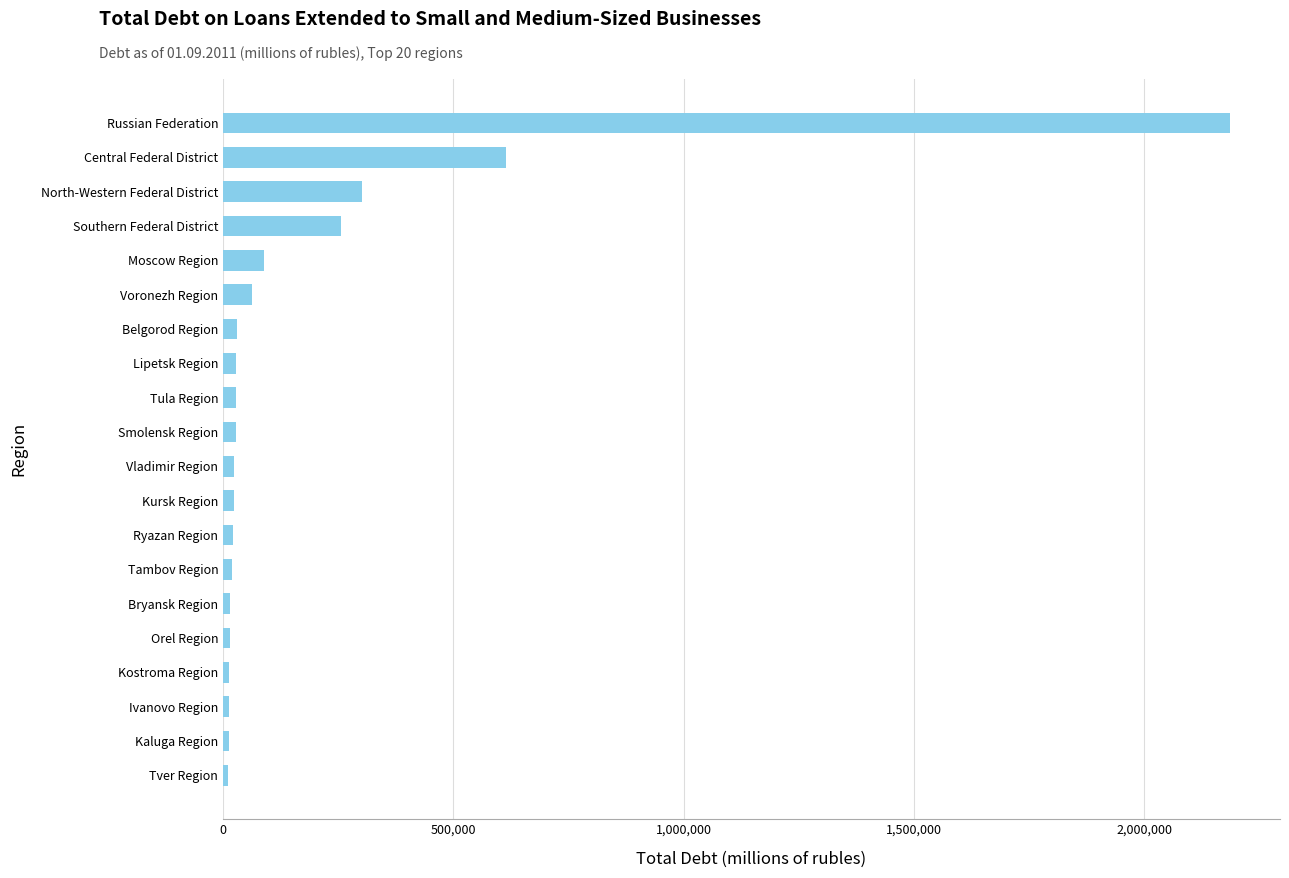

What is the maximum value shown in the chart?

2185857